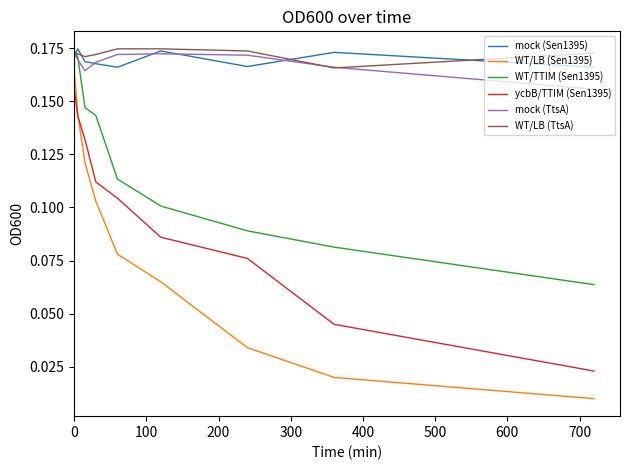

Which series has the largest range (max minus min)?

WT/LB (Sen1395)